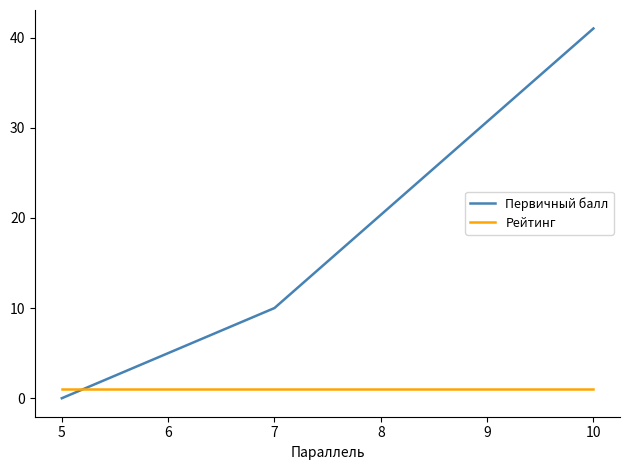

Which series has the widest spread of values?

Первичный балл